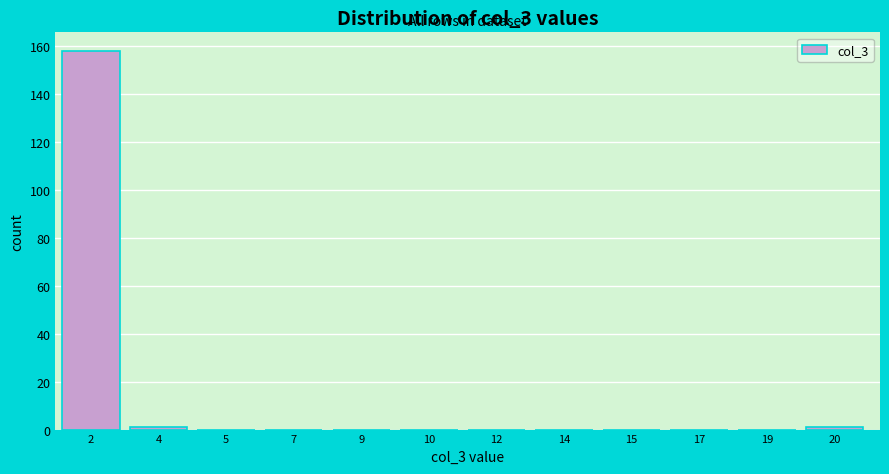

Reading left to right, list all the values displayed in this chart.

2=158	4=1	5=0	7=0	9=0	10=0	12=0	14=0	15=0	17=0	19=0	20=1